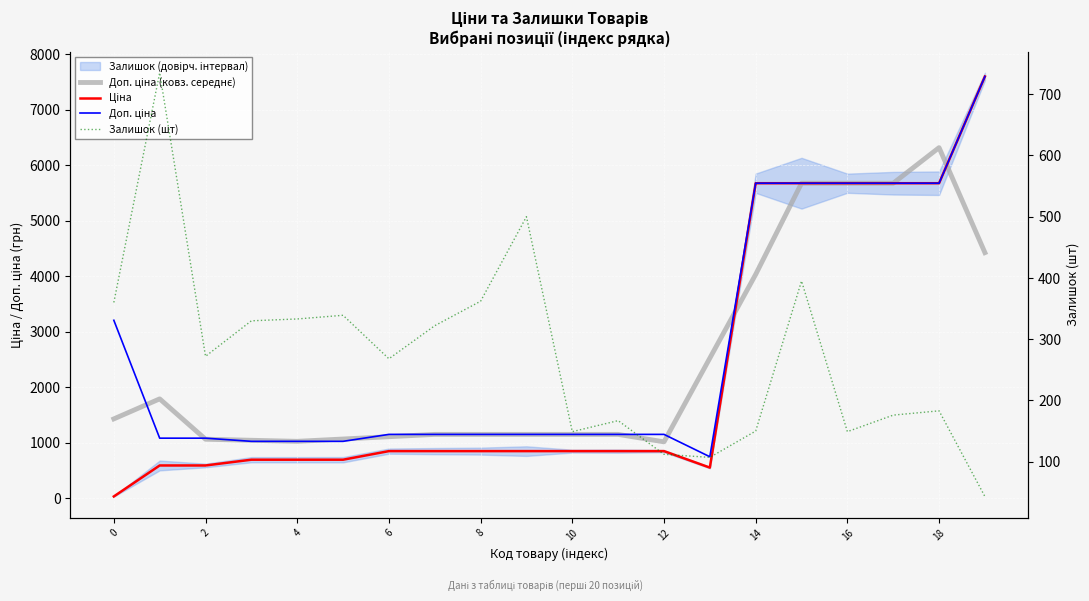

How many values in the Ціна series are below 848?

7